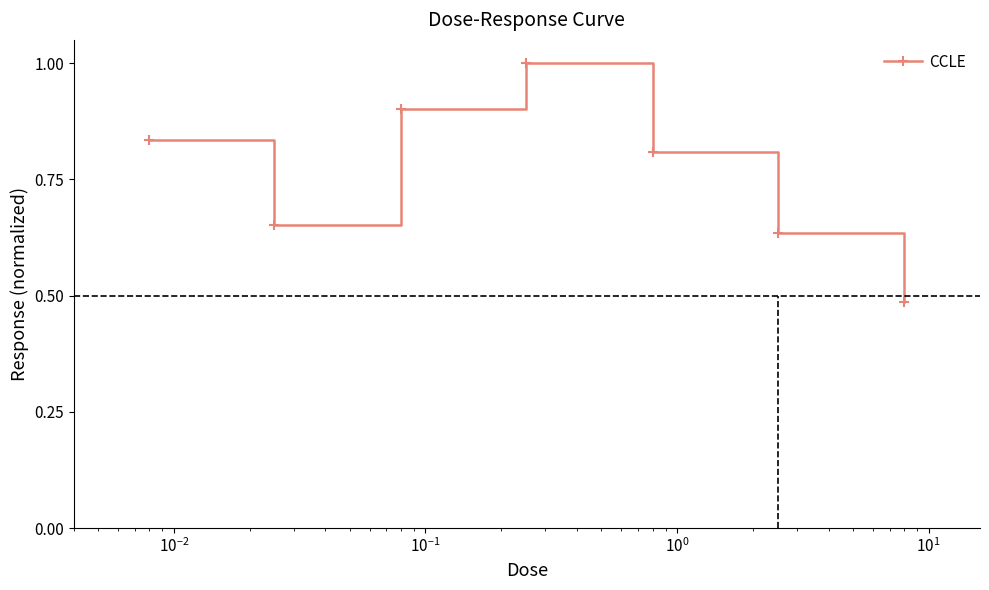

What is the difference between the second highest and minimum values?

0.4